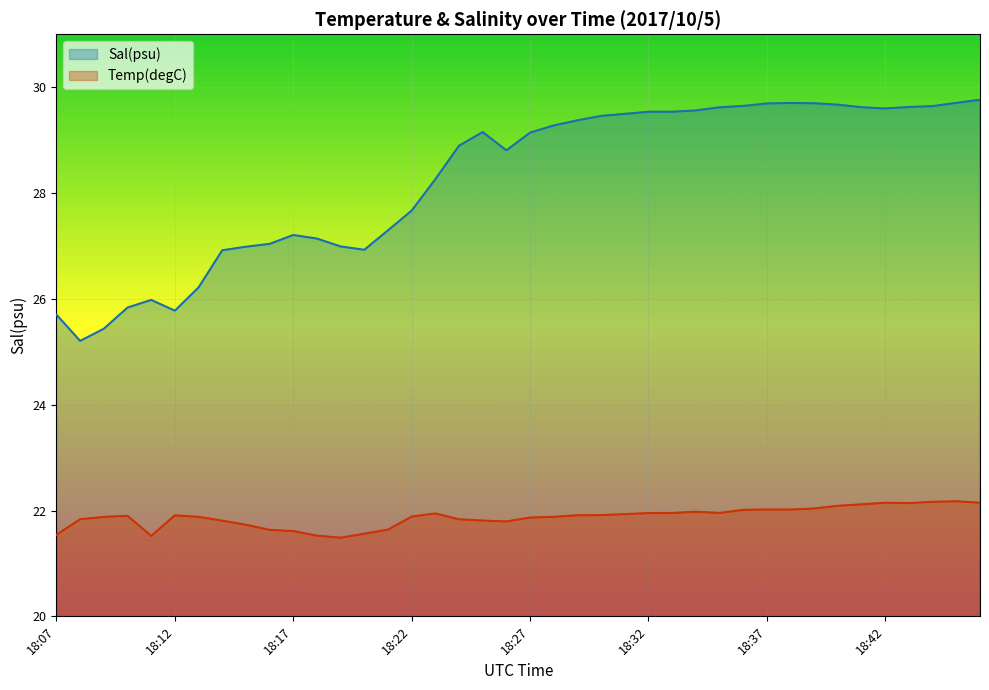

At how many categories does at least one series exceed 26?

34